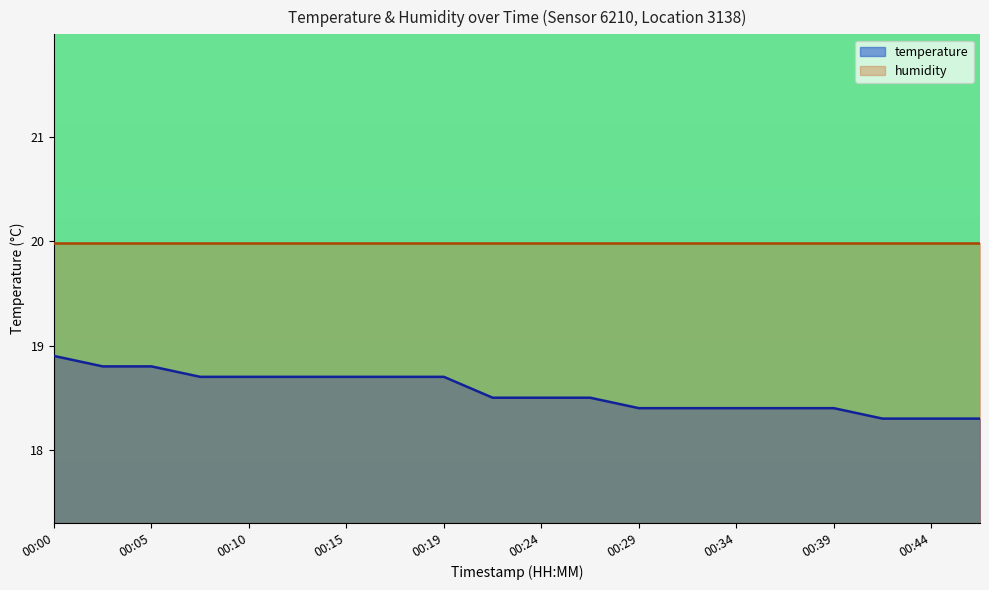

What is the smallest value displayed?

18.3